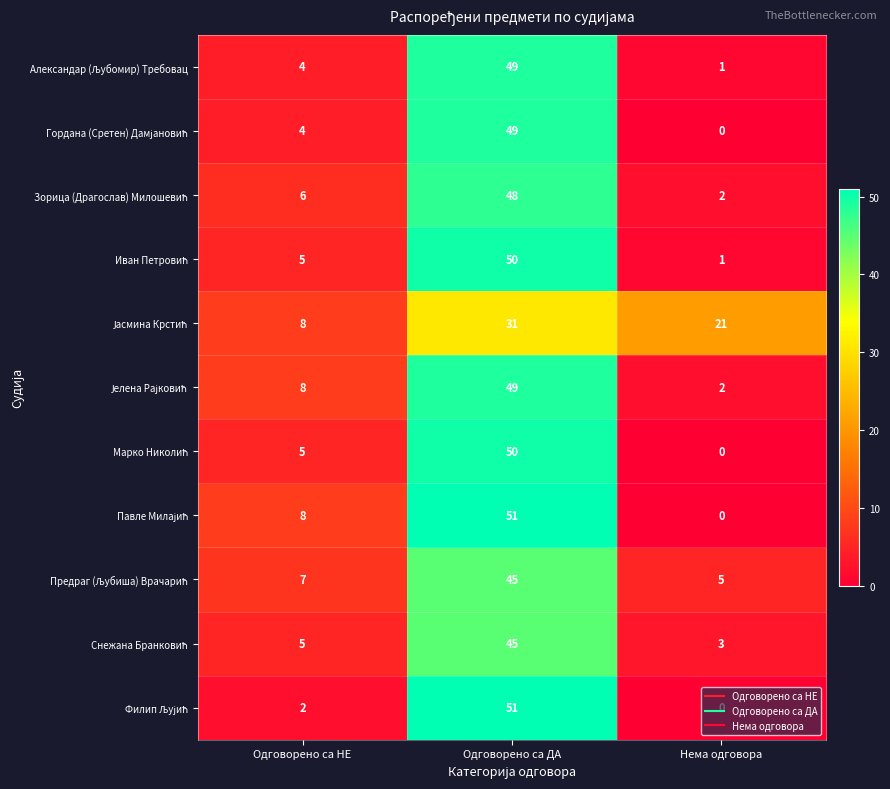

At which category is the sum across all series the highest?

Одговорено са ДА